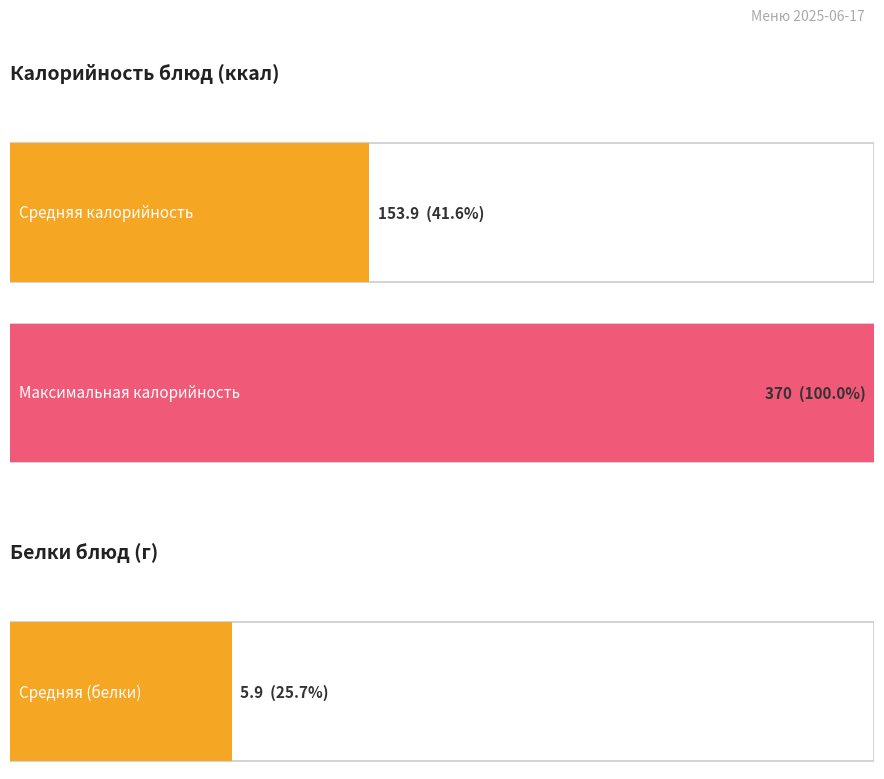

Which series has the widest spread of values?

Калорийность